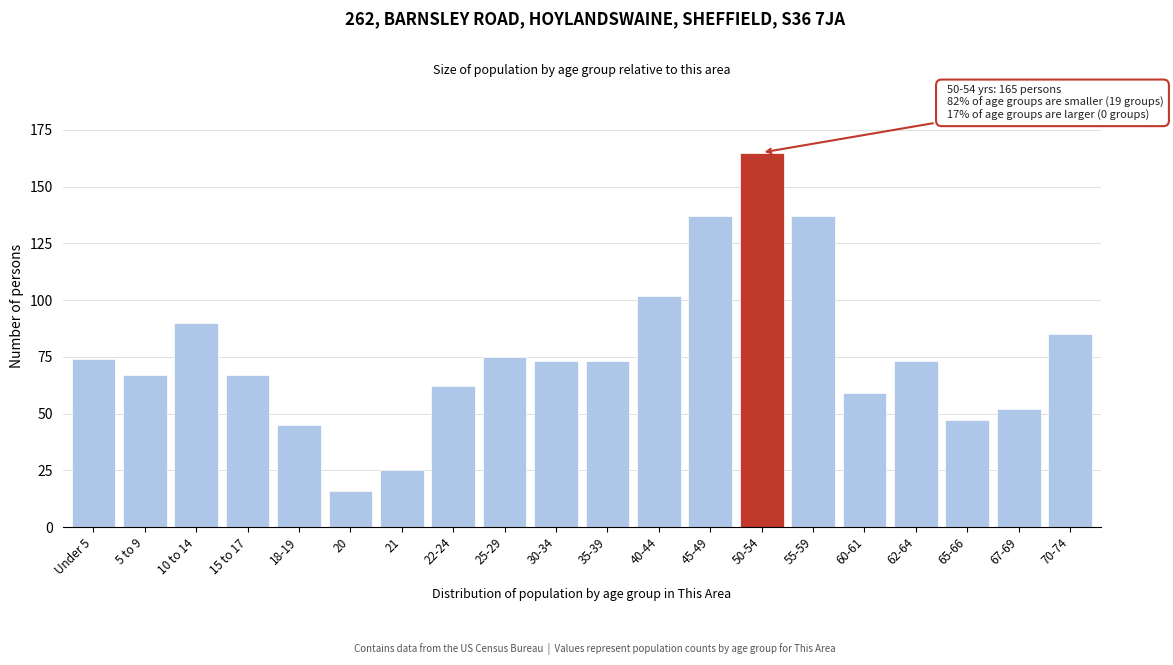

Reading left to right, transcribe all the data shown in this chart.

74	67	90	67	45	16	25	62	75	73	73	102	137	165	137	59	73	47	52	85